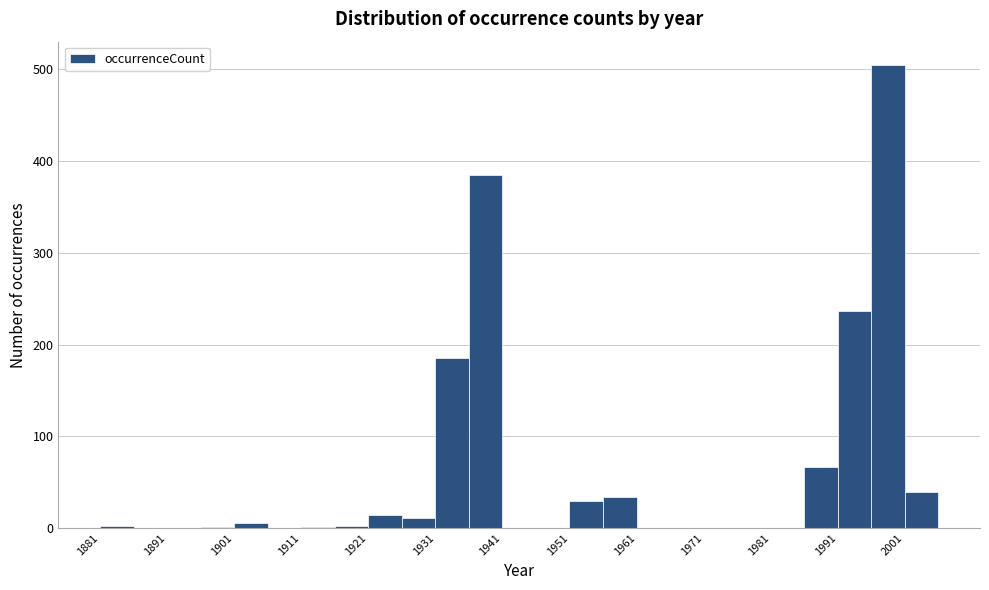

Which range on the x-axis has the tallest bar?

1996 to 2001